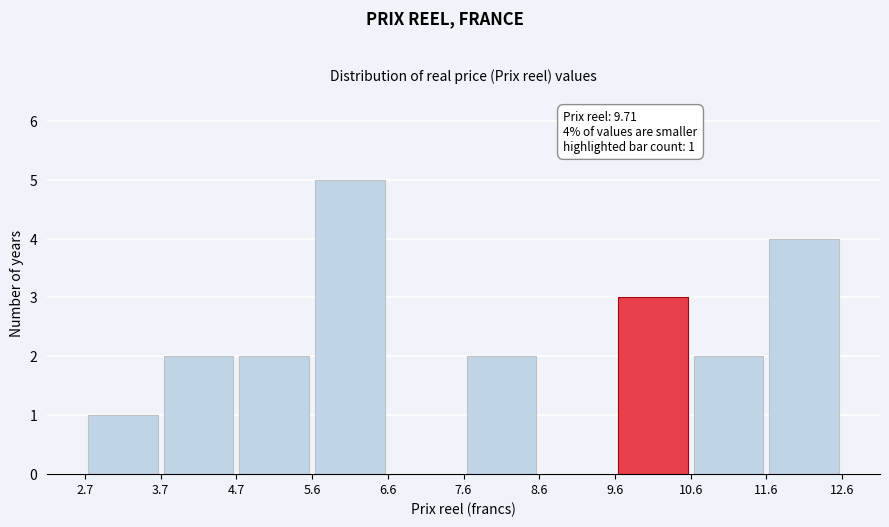

Over which range of the x-axis is the bar tallest?

5.6 to 6.6